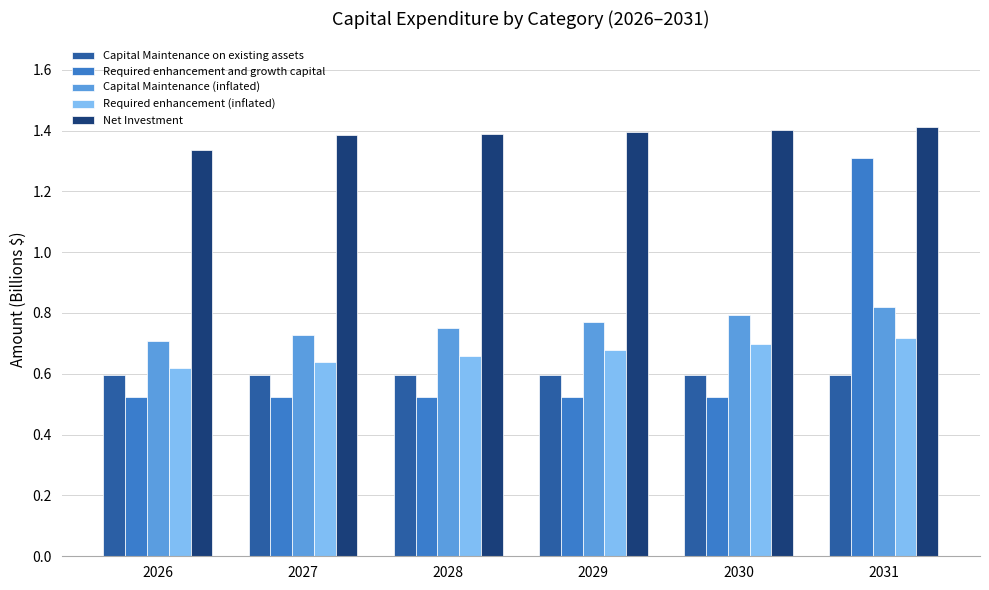

What is the spread (max minus min) of values at 2027?

0.9